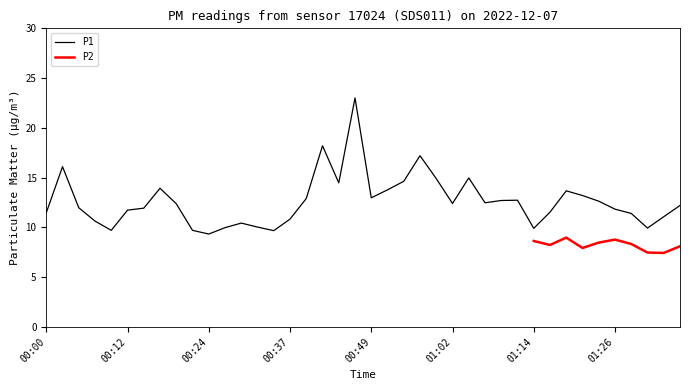

Approximately how many times larger is the value at 01:34 compared to 00:15?

0.9